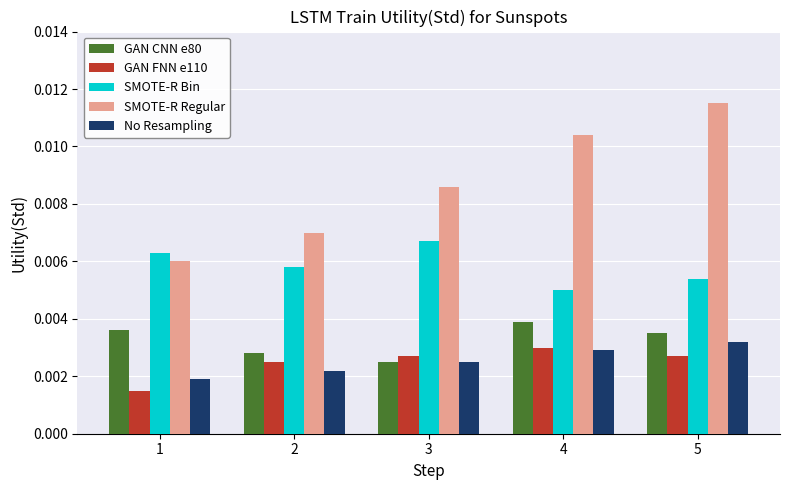

Which category has the lowest value in the SMOTE-R Regular series?

1